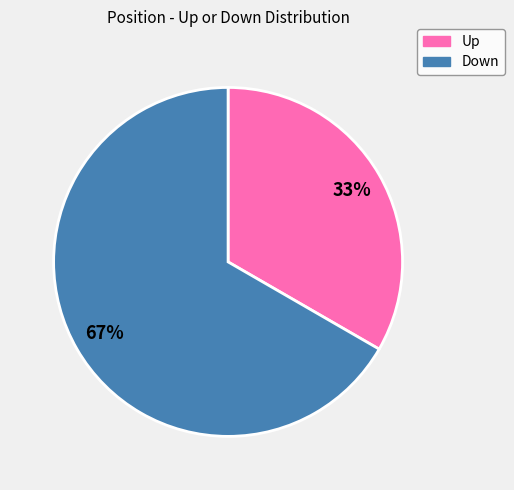

To the nearest percent, what is the average slice percentage?

50%